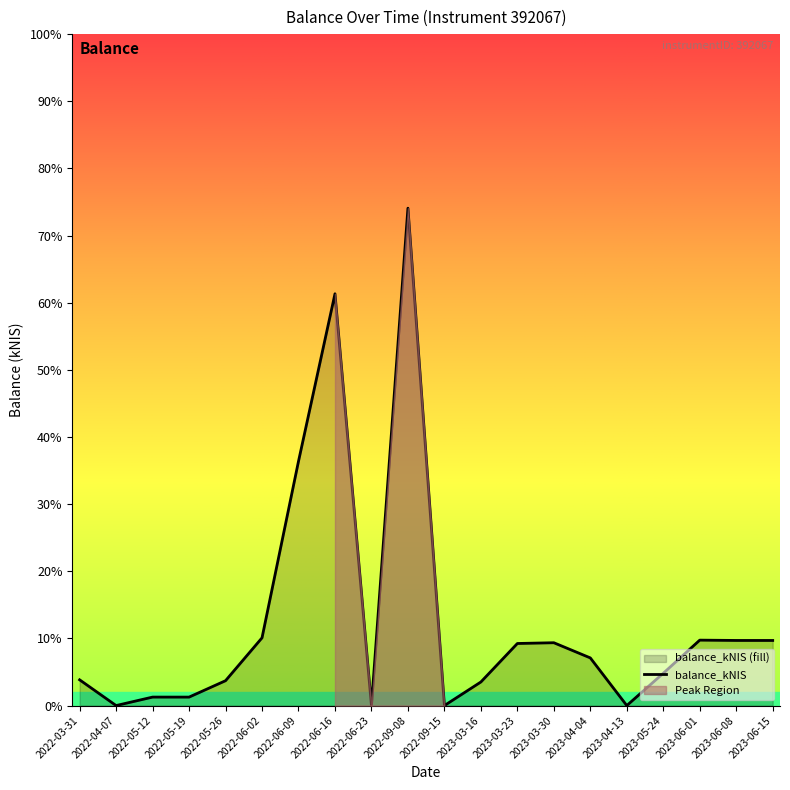

What is the value of the 7th point from the left?

1474.2